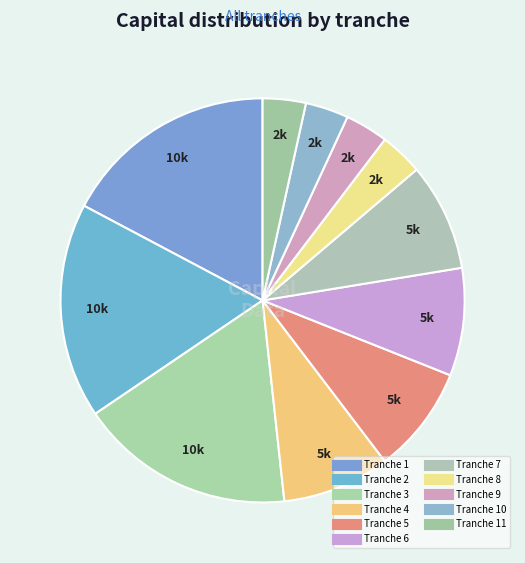

How many segments does this pie chart have?

11